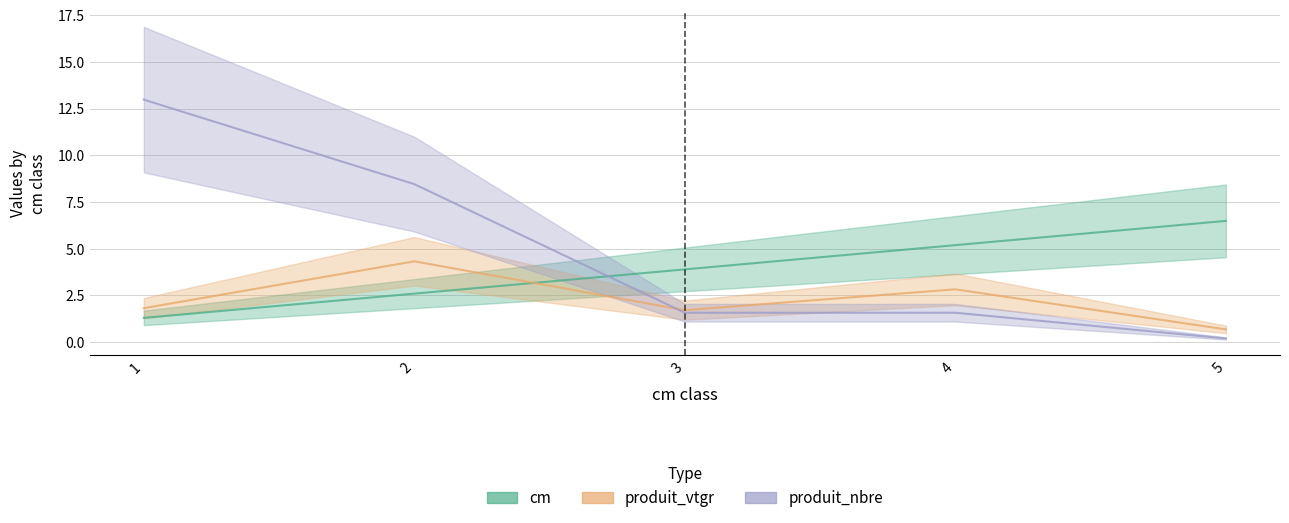

What is the difference between the maximum and minimum values in the produit_vtgr series?

3.6